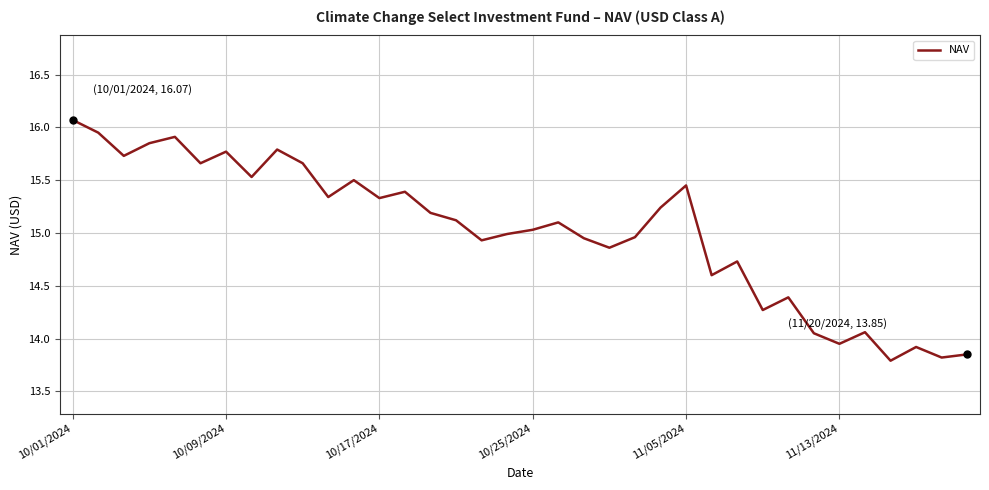

What is the difference between the maximum and minimum values?

2.3